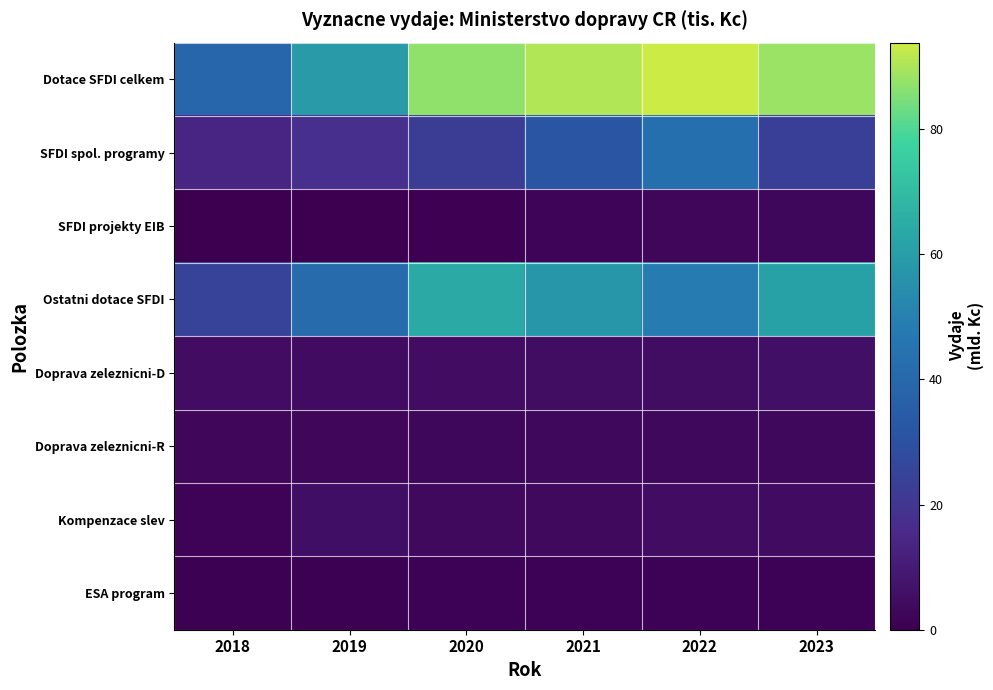

Which series has the largest total across all categories?

Dotace SFDI celkem